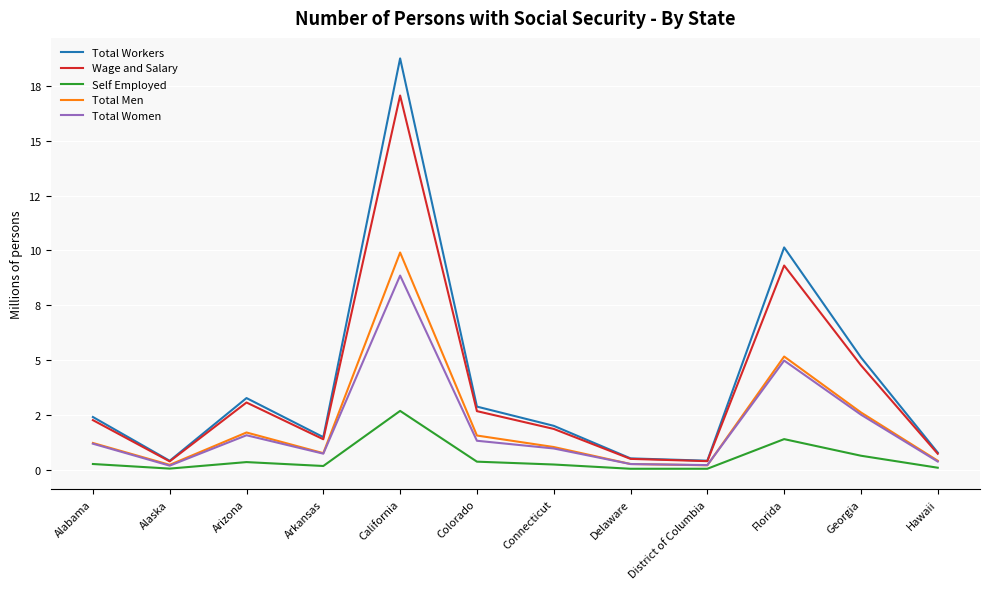

The value of Total Workers at Alabama is 3.2. True or false?

False